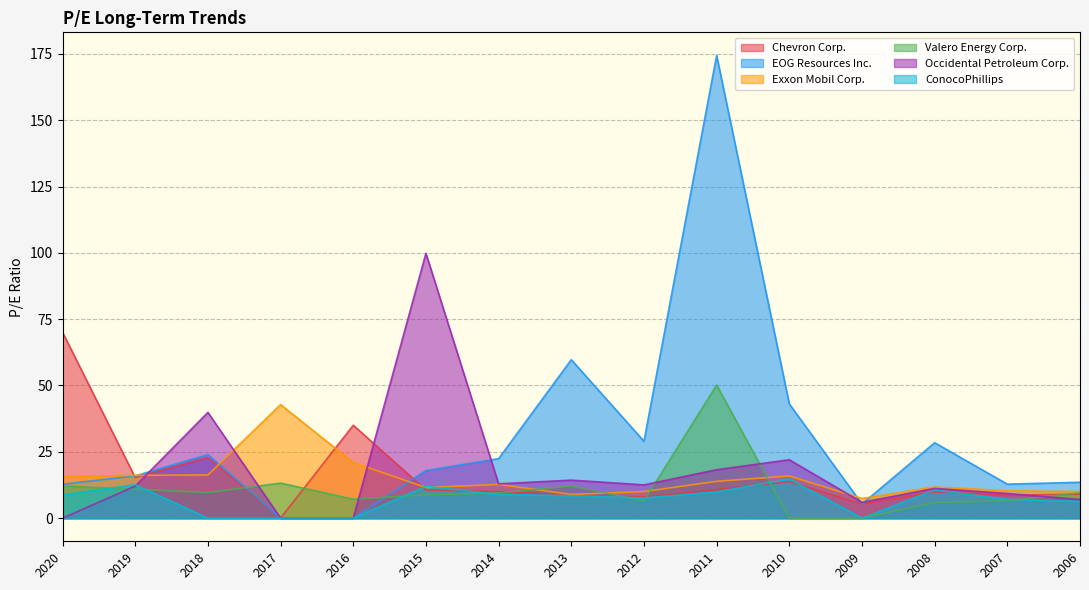

True or false: Chevron Corp. has a value of 70.1 at 2020.

True